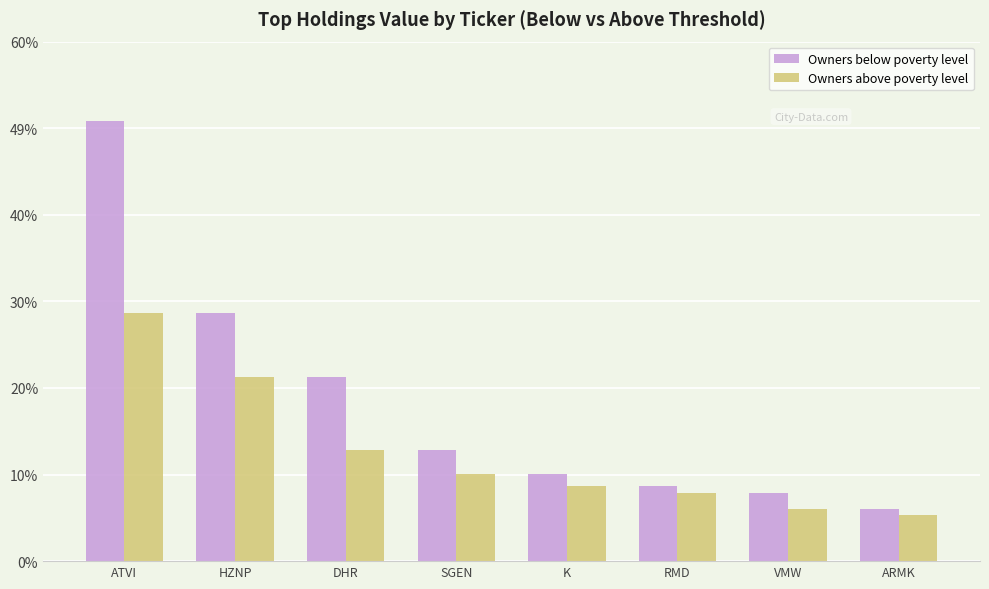

Are the bars horizontal?

No